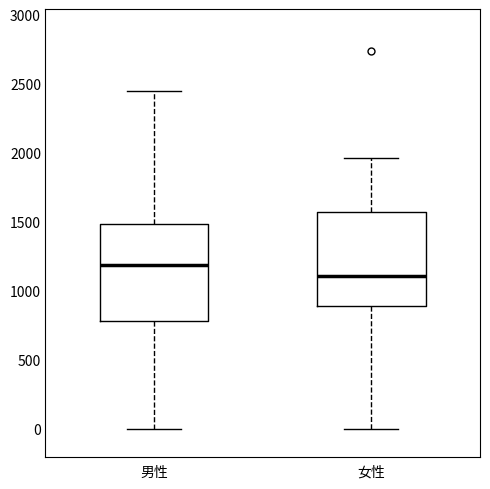

Reading left to right, read every box against the y-axis: the position of its median line, the range the box covers, and the ends of its whiskers. The values are not printed on the chart, so give them approximately, as read against the axis.

男性: median 1200, box 800 to 1500, whiskers 0 to 2450
女性: median 1100, box 900 to 1550, whiskers 0 to 1950